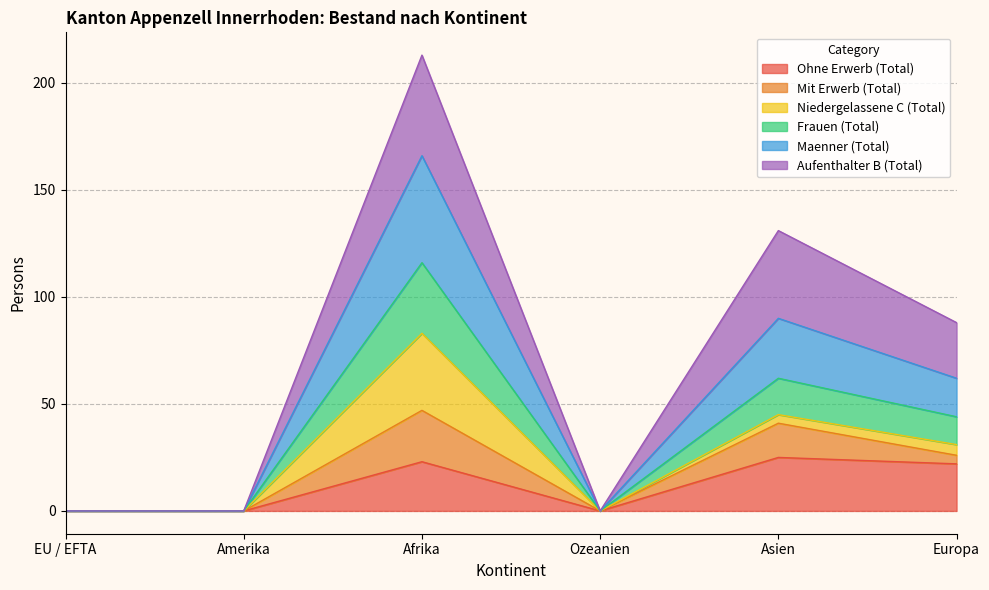

True or false: Maenner (Total) and Frauen (Total) cross at least once.

False